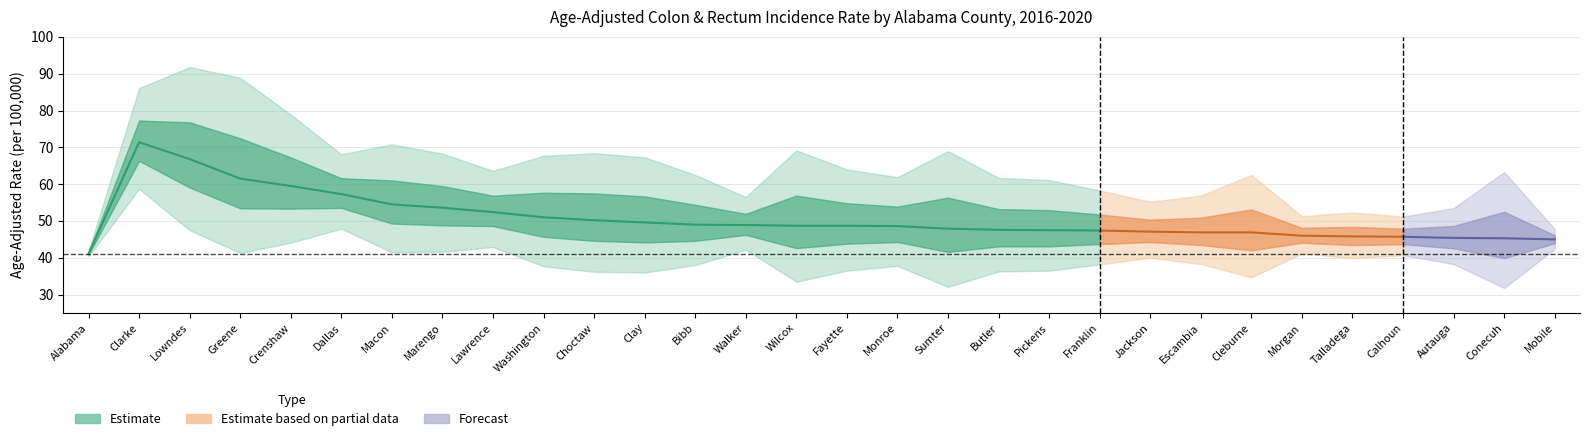

At which category is the sum across all series the highest?

Clarke